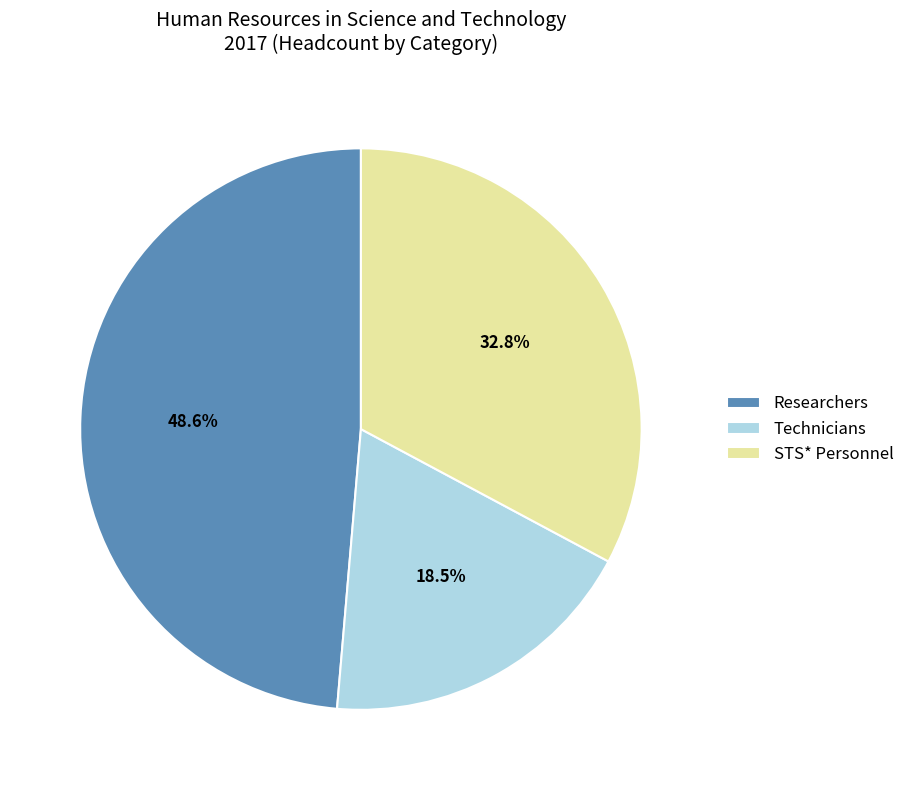

Which category has the biggest portion of the pie?

Researchers